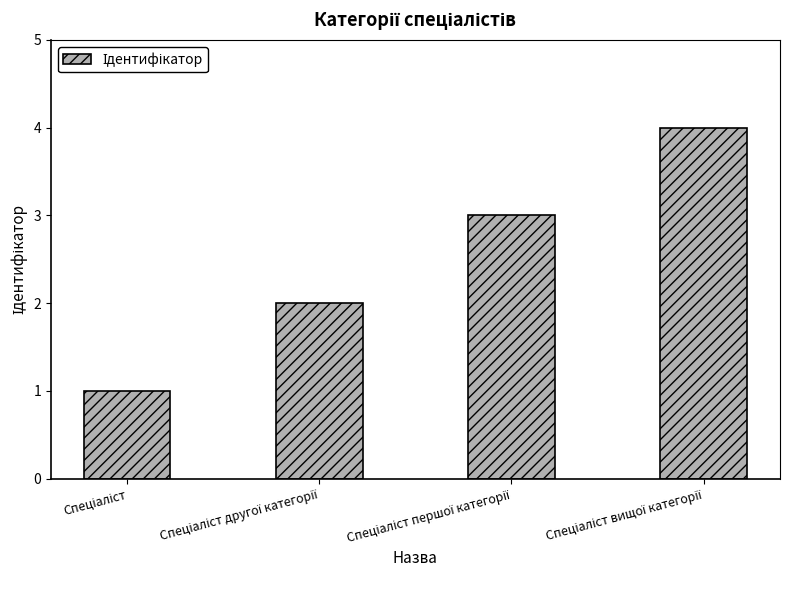

How many distinct data groups are displayed?

1